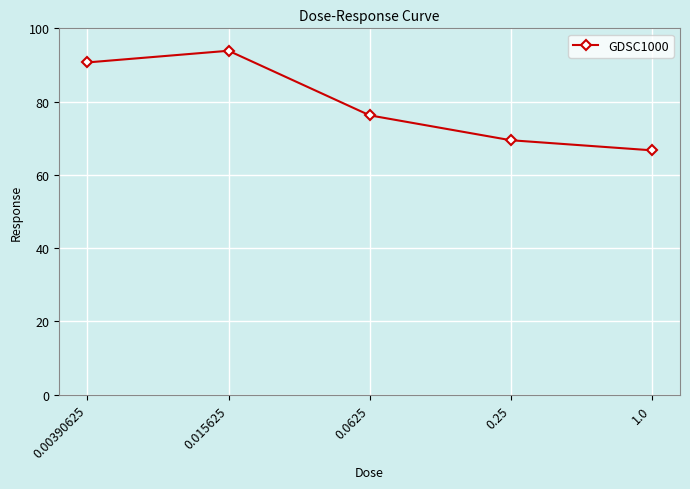

Read the value at 0.00390625.

90.7